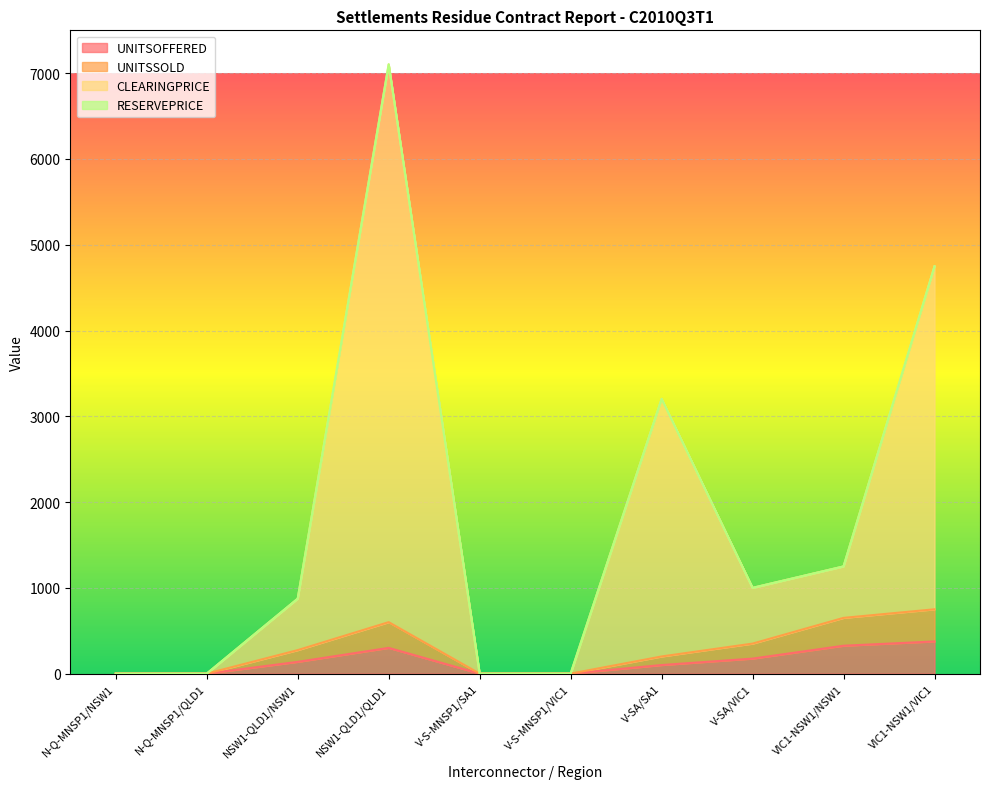

True or false: UNITSSOLD and UNITSOFFERED cross at least once.

False